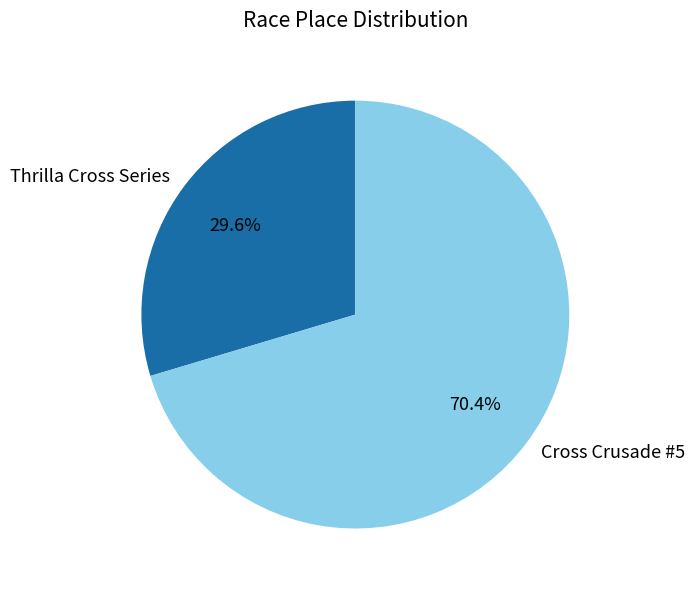

To the nearest percent, what is the difference between the largest and smallest slice percentages?

41%